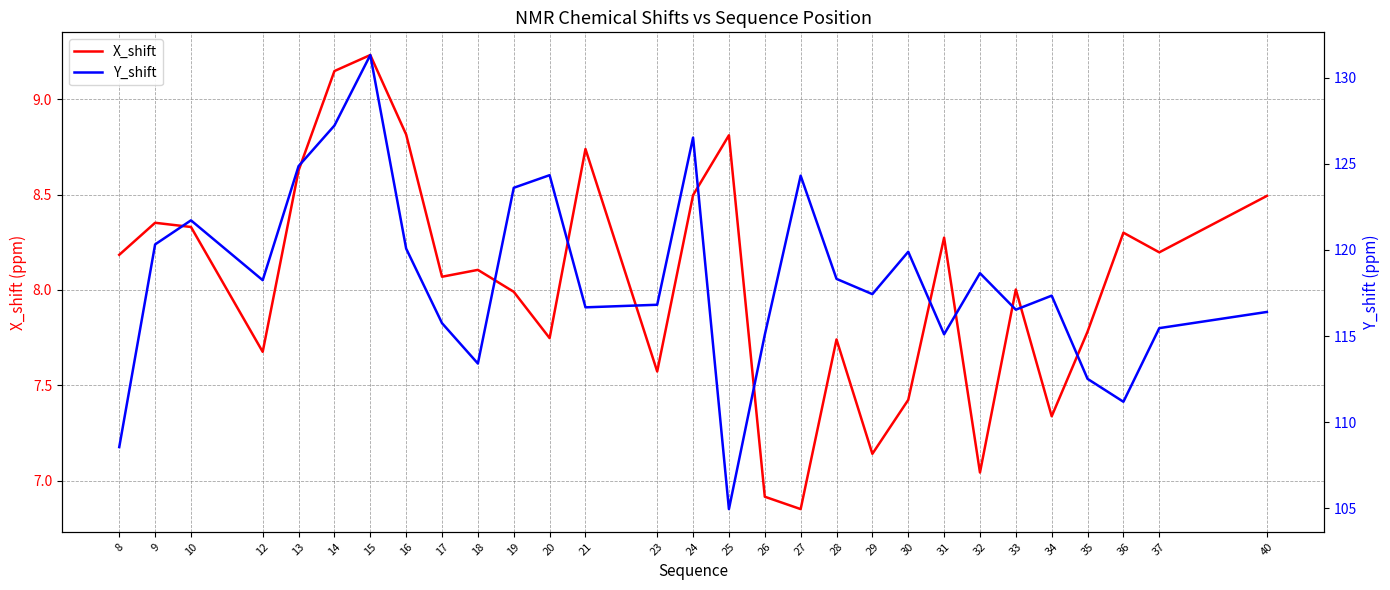

What is the value of the Y_shift point at the 28th from the left?

115.5